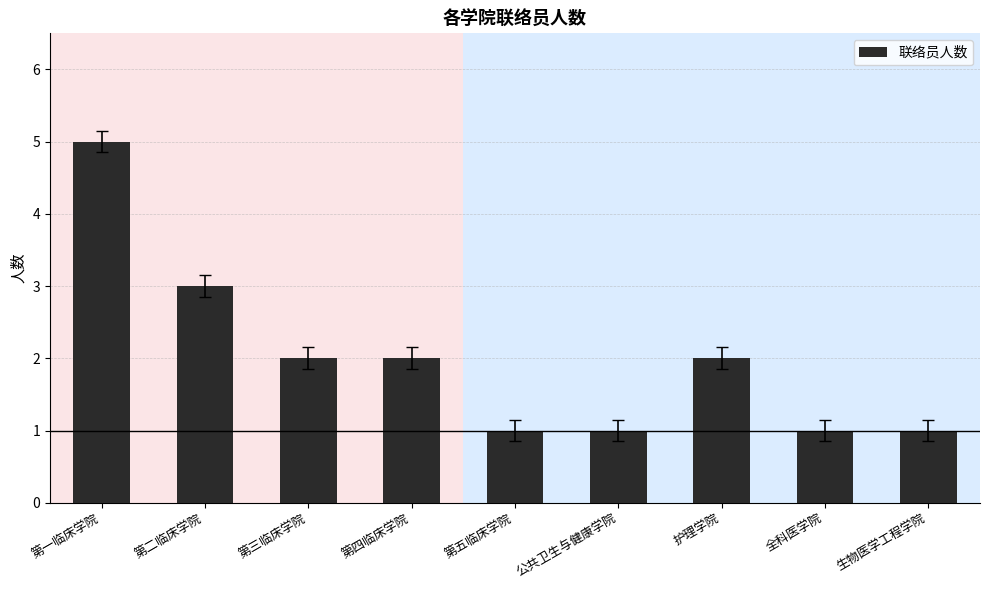

What is the value of the 1st bar from the left?

5